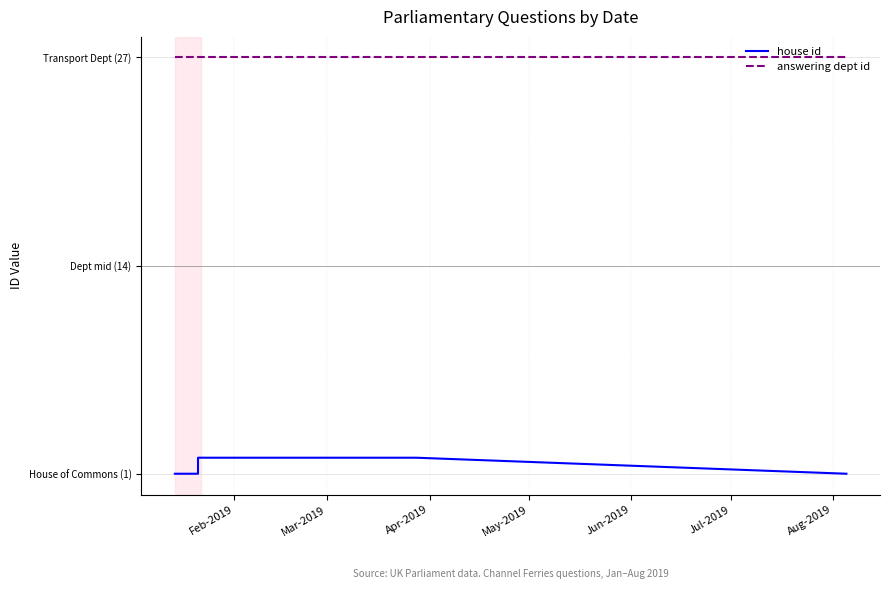

Reading left to right, list all the values displayed in this chart.

house id: 1	1	1	1	1	2	2	2	2	1
answering dept id: 27	27	27	27	27	27	27	27	27	27